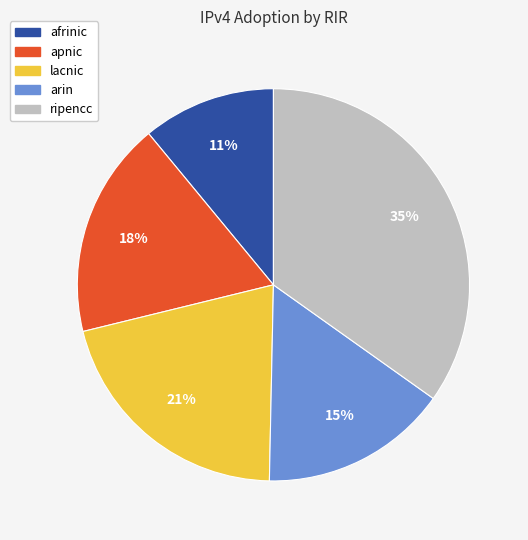

To the nearest percent, what percentage of the pie is arin?

15%